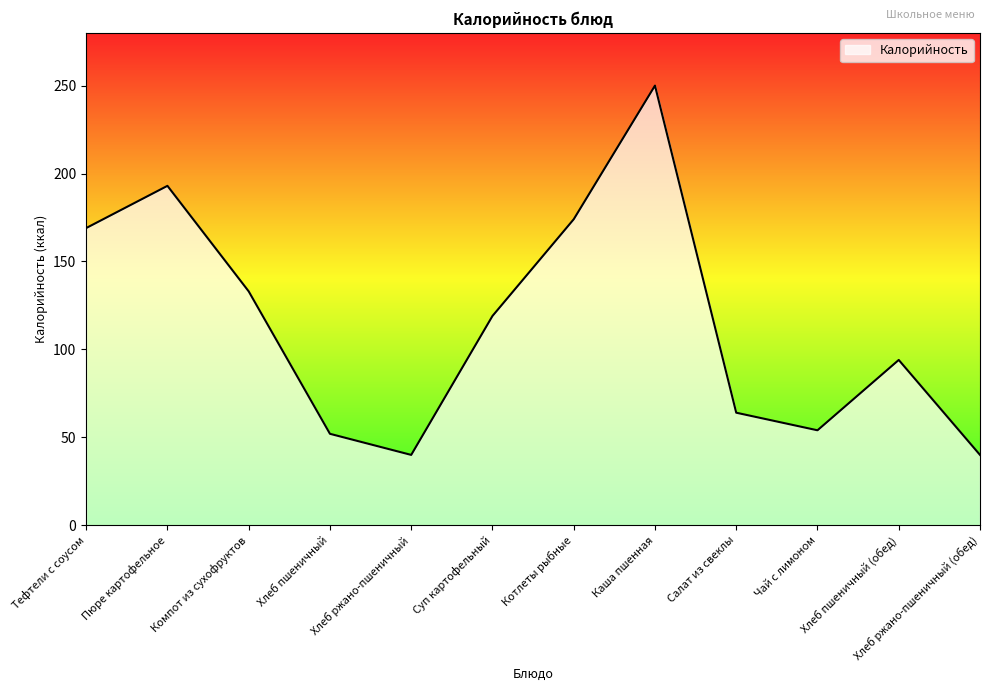

Does the chart display data point markers on the line(s)?

No